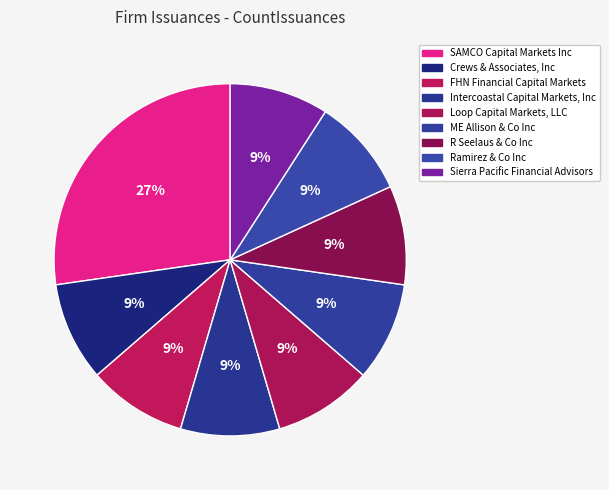

What percentage do R Seelaus & Co Inc and Loop Capital Markets, LLC together represent?

18.2%